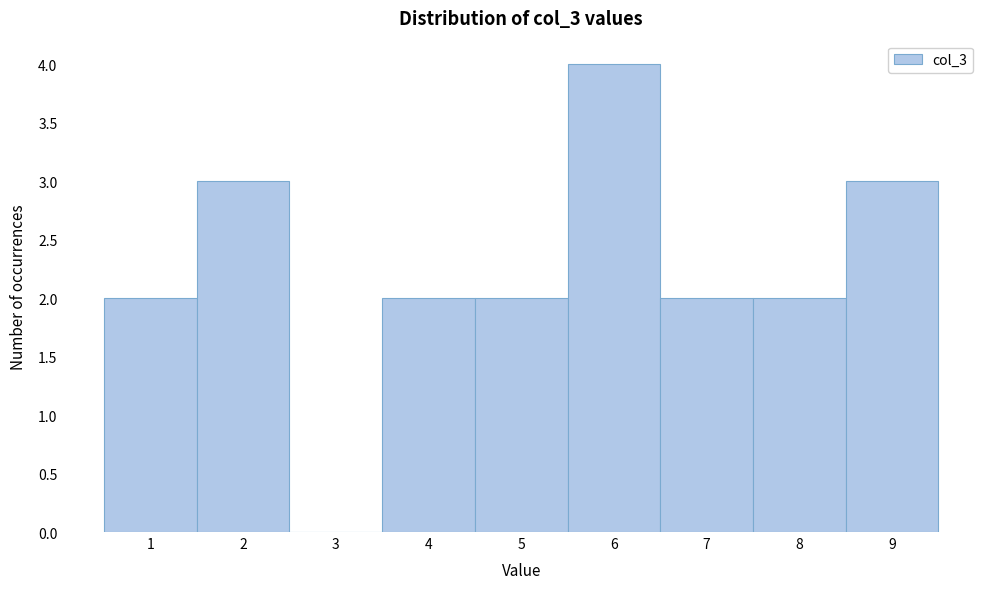

What is the height of the bar covering 7.5 to 8.5 on the x-axis? The values are not printed on the chart, so give them approximately, as read against the axis.

2